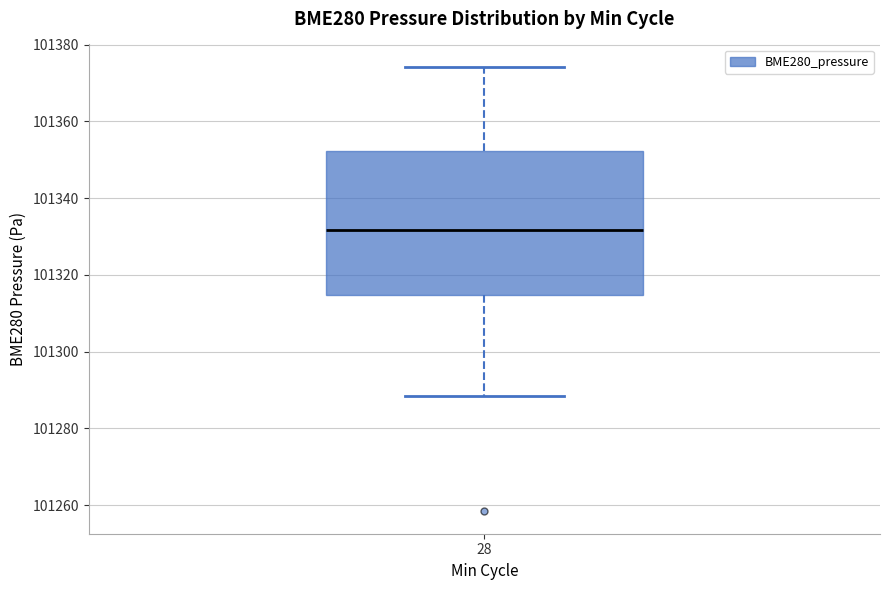

Read this box plot against the y-axis: the position of the median line, the range covered by the box, and the ends of both whiskers. The values are not printed on the chart, so give them approximately, as read against the axis.

median 101332, box 101314 to 101352, whiskers 101288 to 101374